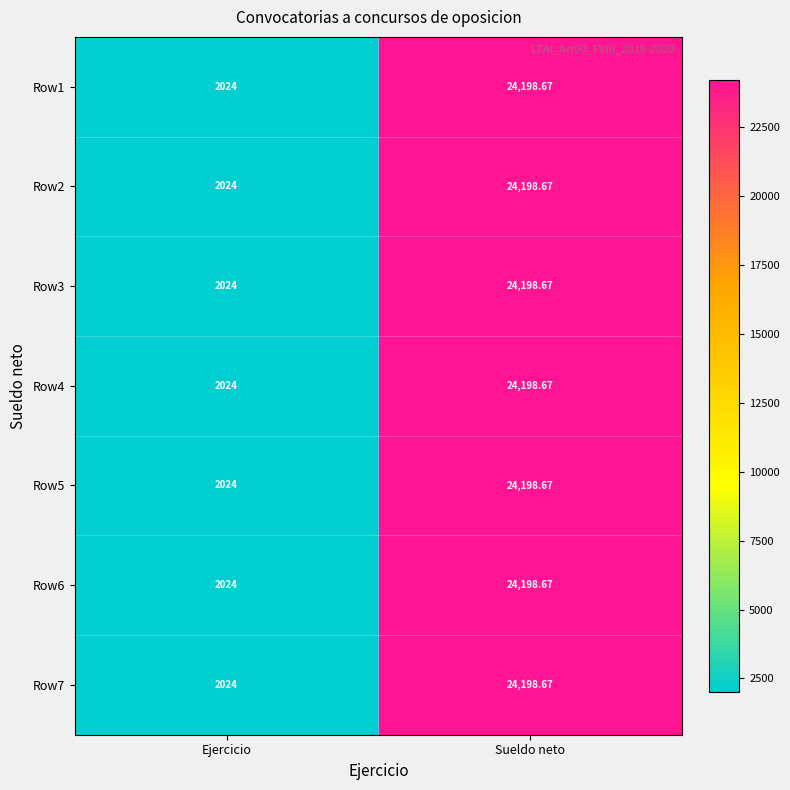

Count the number of data series in this chart.

7